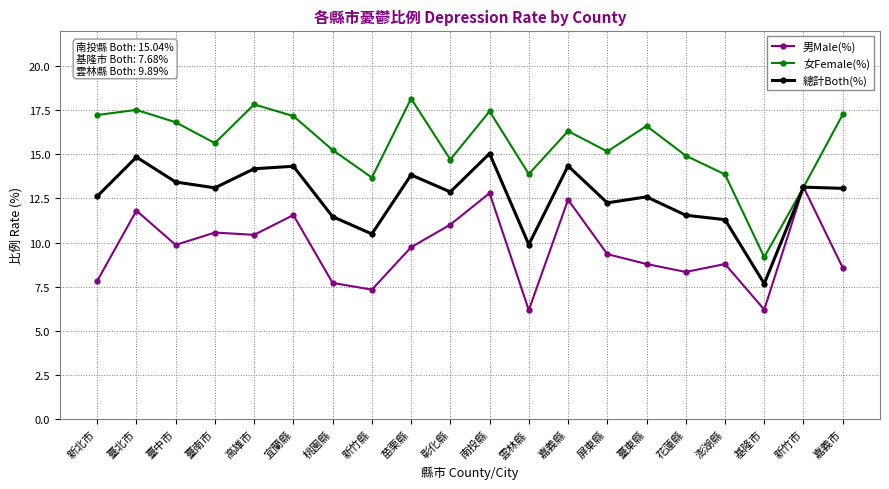

What position from the right is 嘉義縣?

8